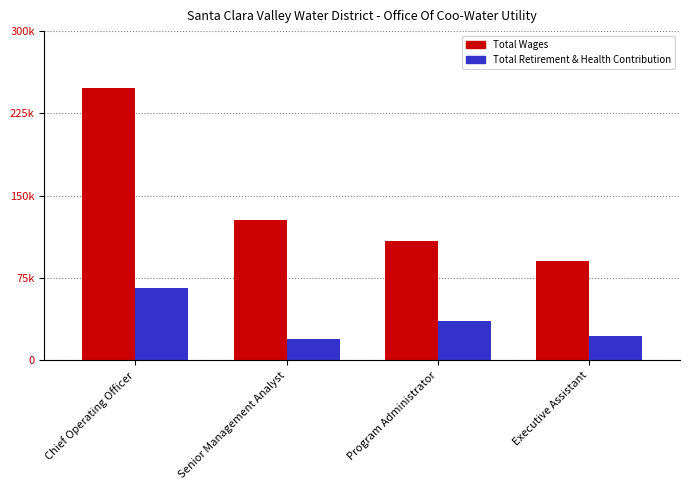

Which label corresponds to the largest value in the chart?

Chief Operating Officer